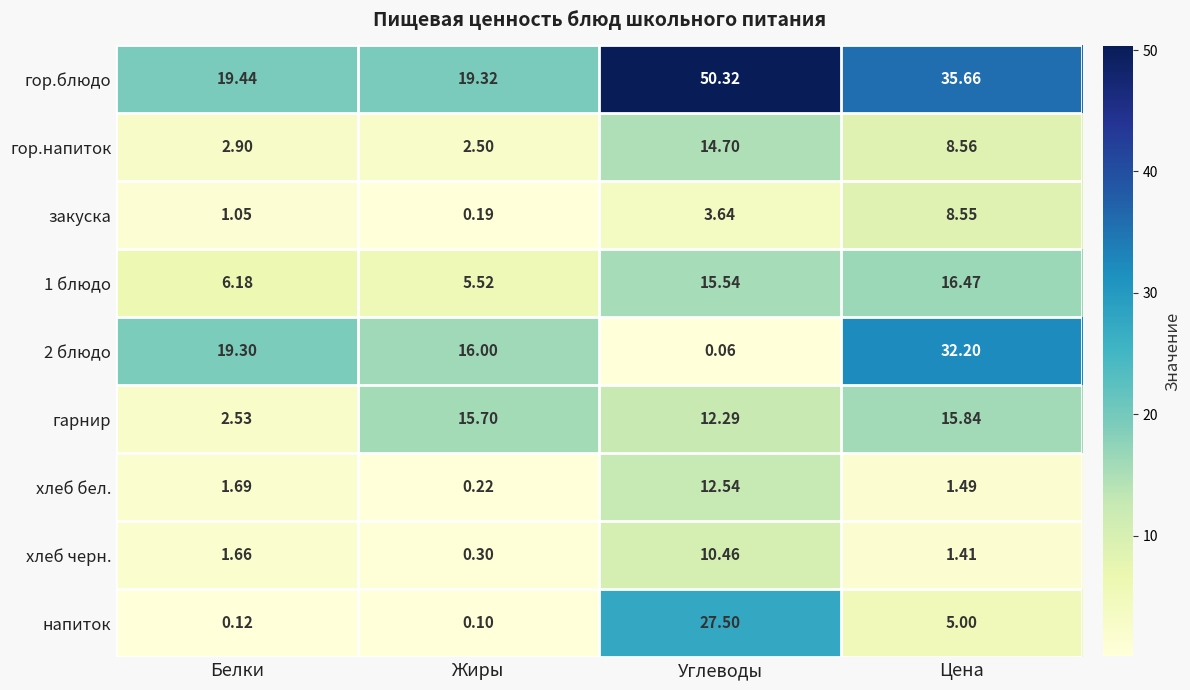

Which category has the highest value across all series?

Углеводы